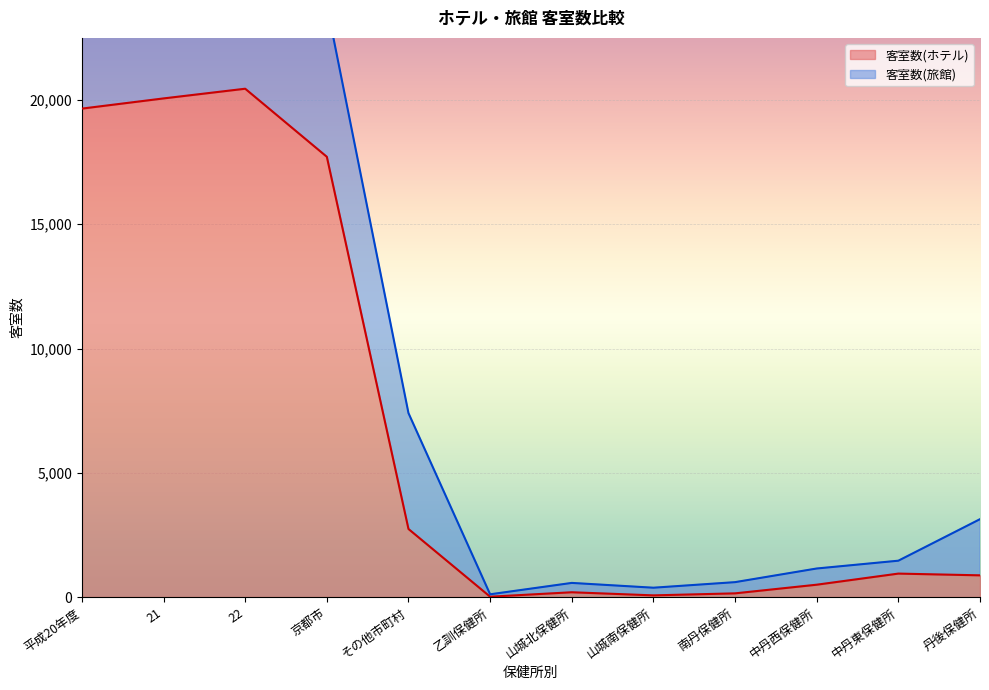

What is the sum of the values at 21 and 22?

40520